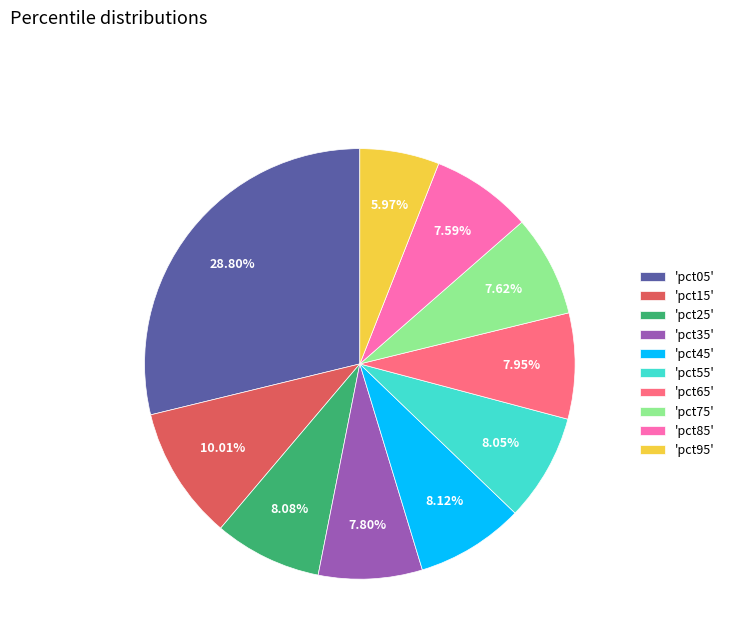

Is there a majority slice in this chart?

No